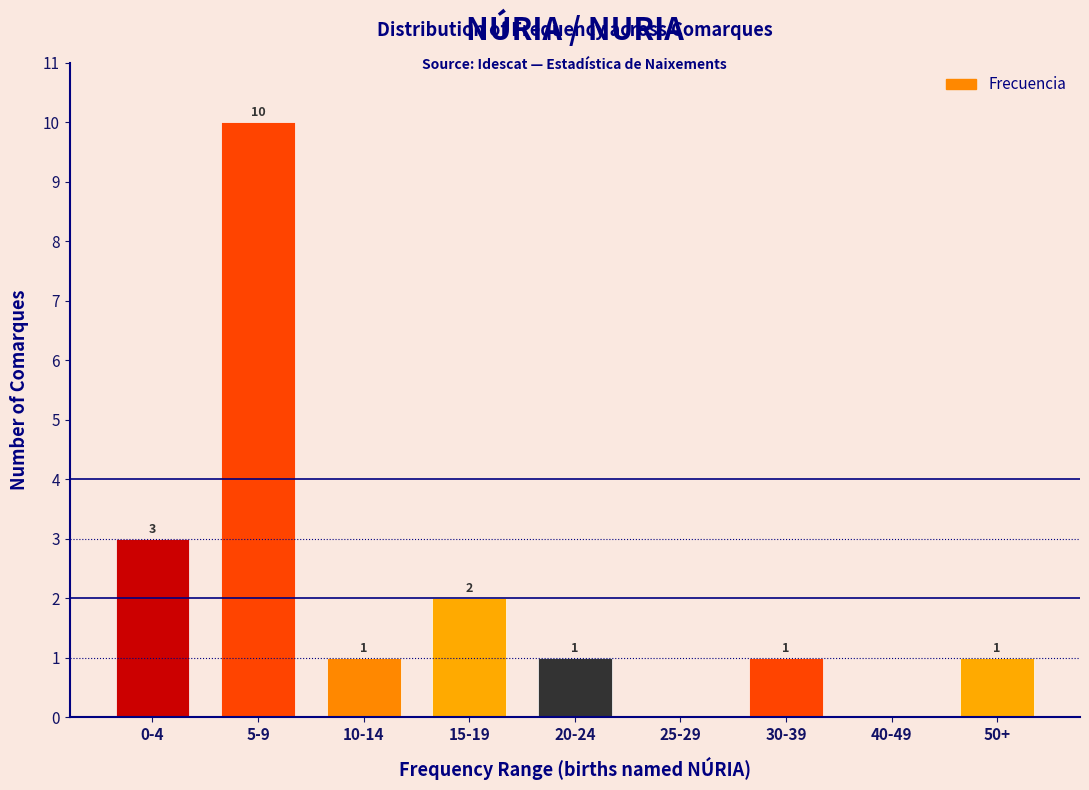

Reading left to right, extract all data points from this chart.

0-4=3	5-9=10	10-14=1	15-19=2	20-24=1	25-29=0	30-39=1	40-49=0	50+=1